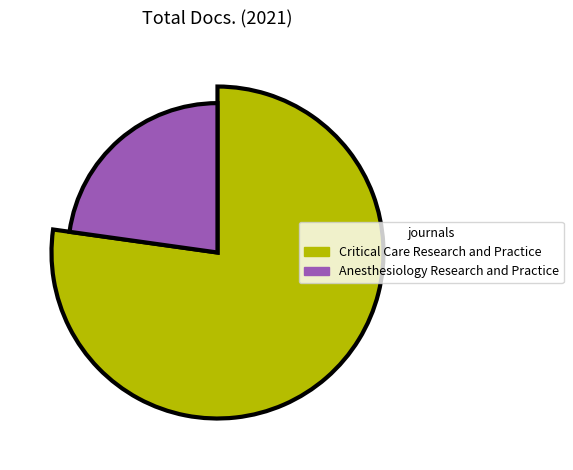

Rank the categories by value from lowest to highest.

Anesthesiology Research and Practice, Critical Care Research and Practice